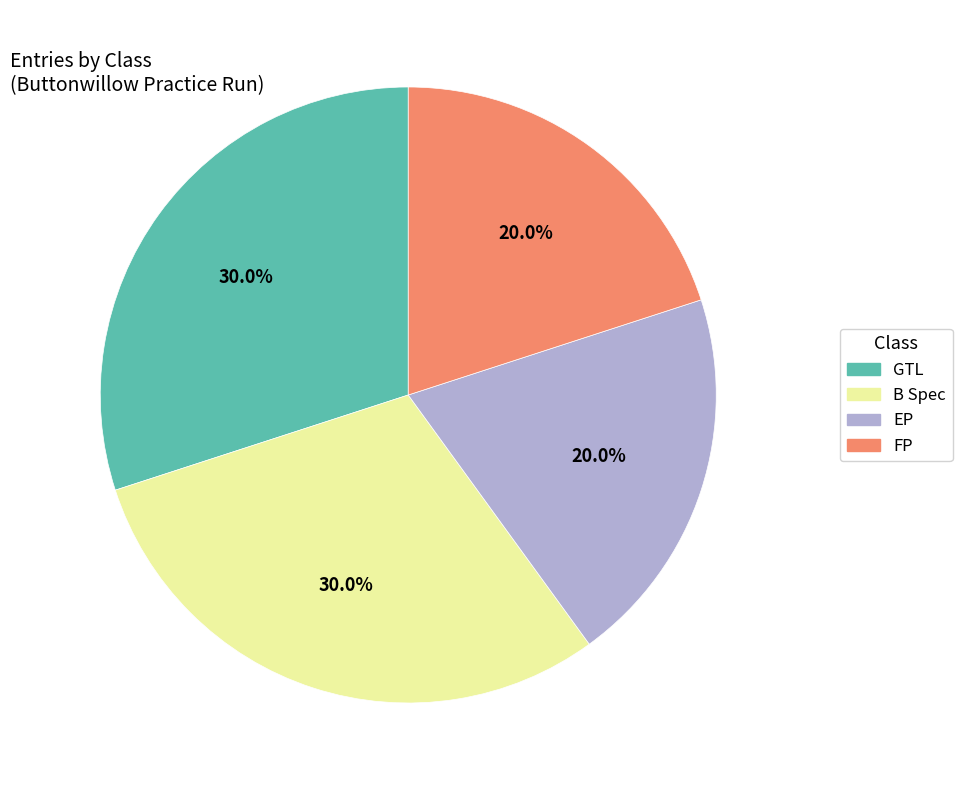

What portion of the pie excludes B Spec?

70.0%